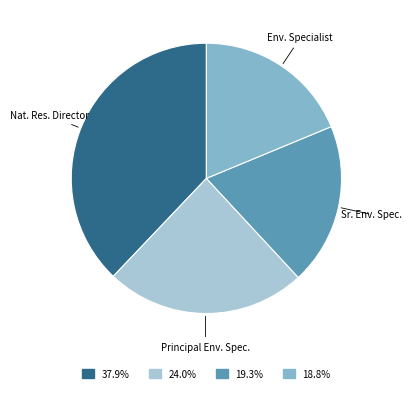

Is there any slice that represents more than half of the pie?

No